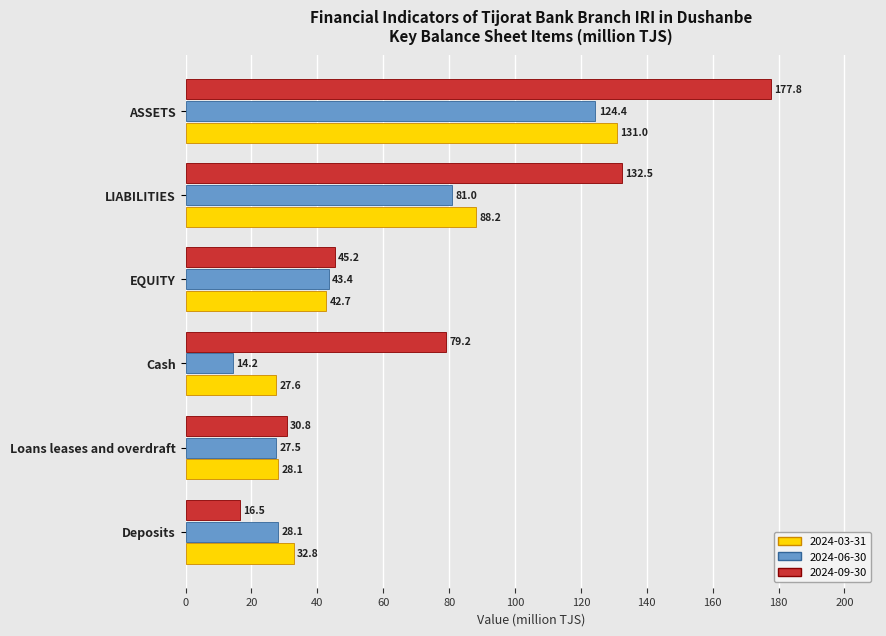

At how many categories does at least one series exceed 31?

5